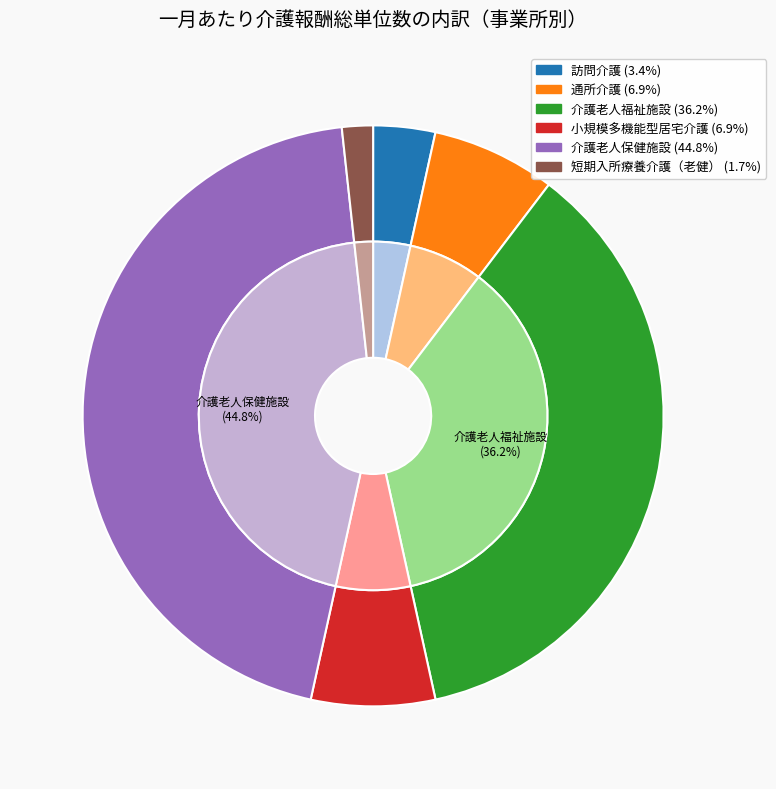

What is the largest slice in the pie chart?

介護老人保健施設